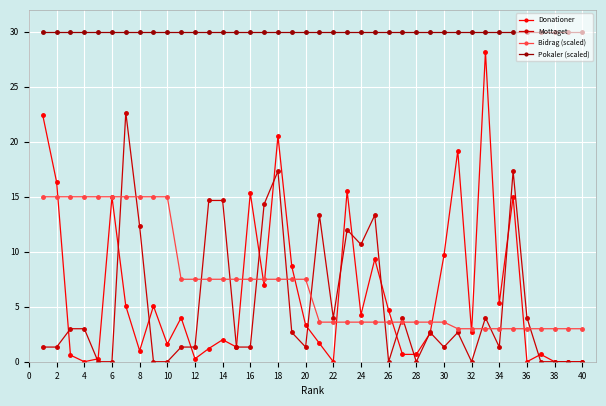

What is the value of the Bidrag (scaled) point at the 40th from the left?

3.0